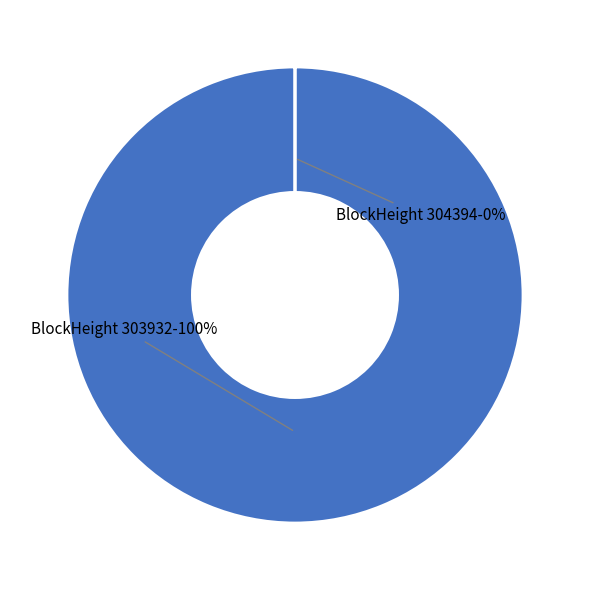

Does any single category account for the majority?

Yes